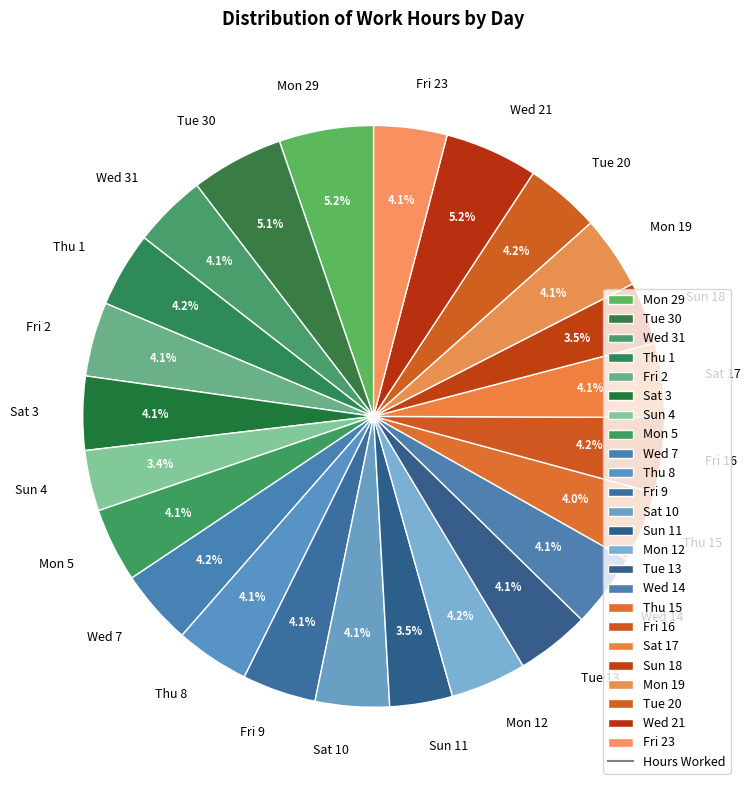

Does Sun 4 represent more than half of the total?

No